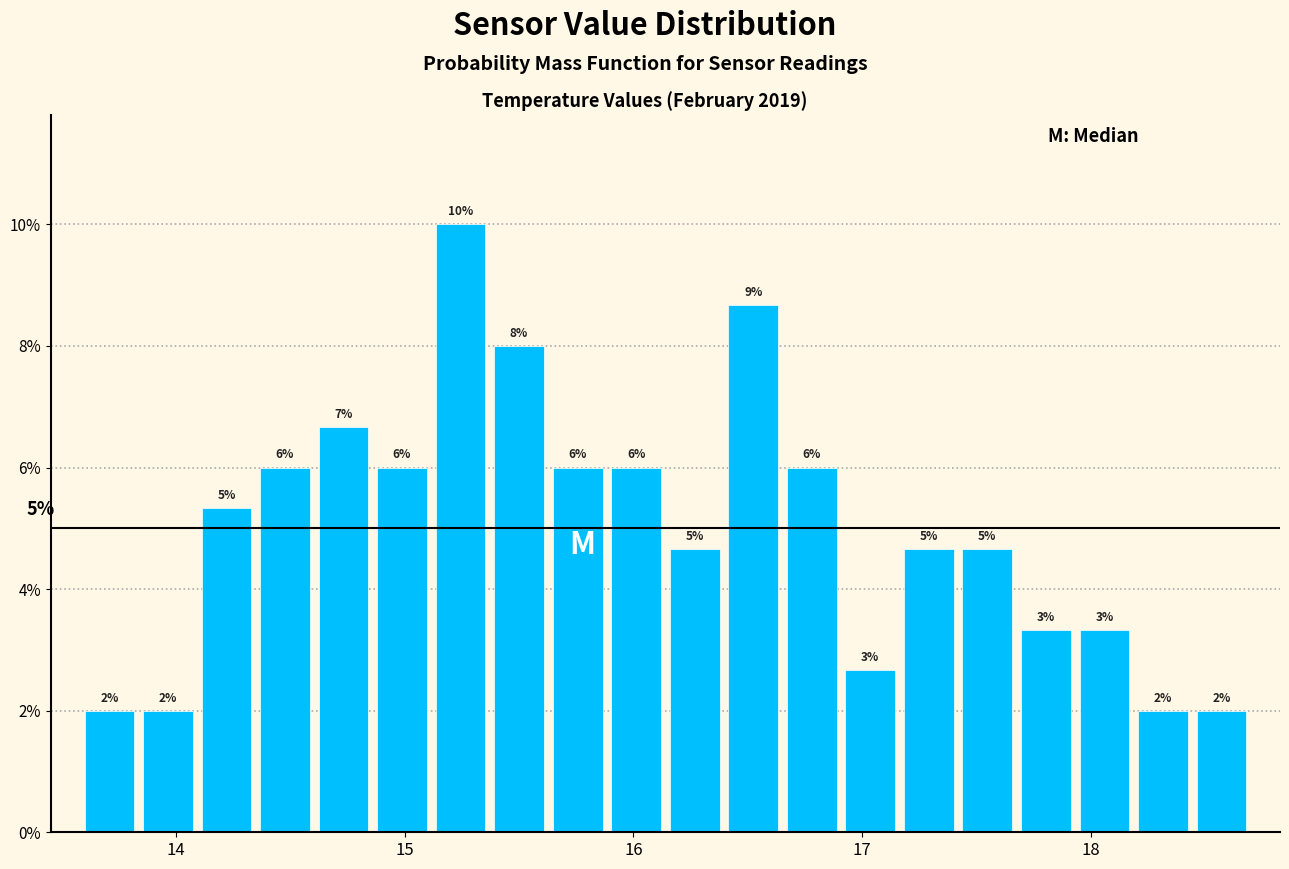

Read against the x-axis, roughly where is the centre of the tallest bar?

15.2